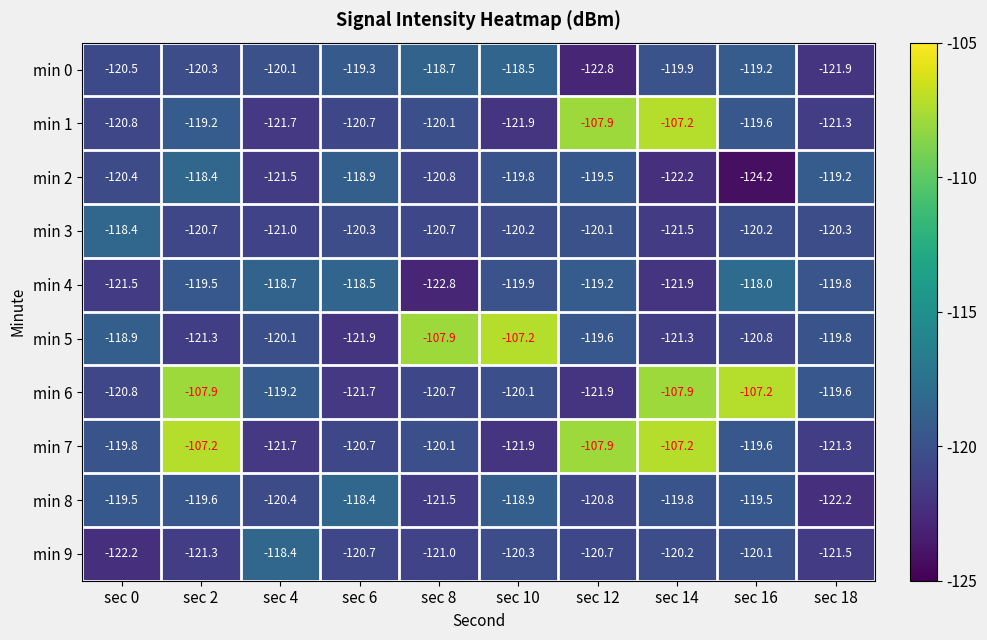

What is the maximum value for min 0?

-118.5